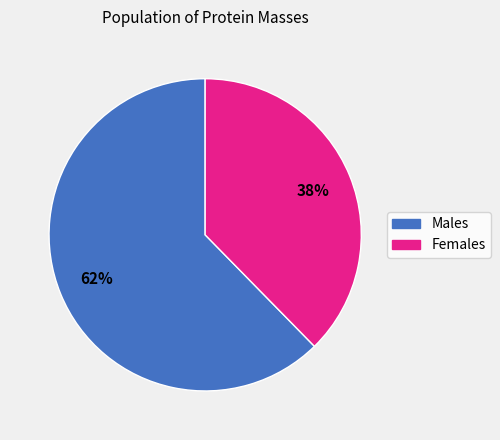

To the nearest percent, what is the average slice percentage?

50%